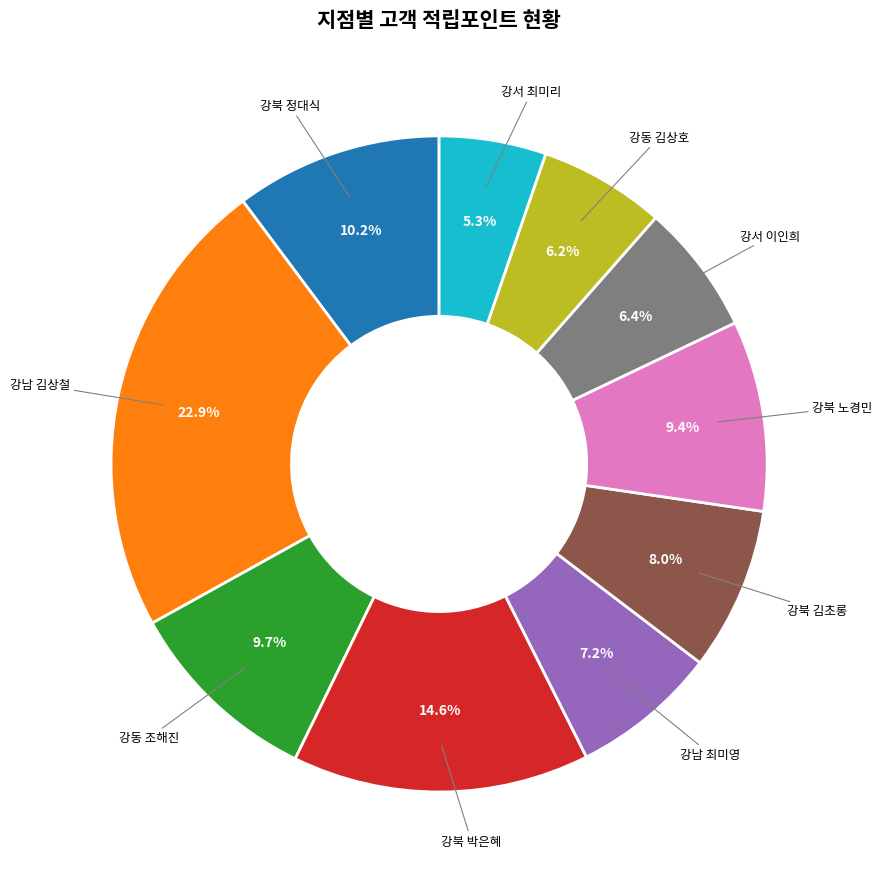

Is there any slice that represents more than half of the pie?

No